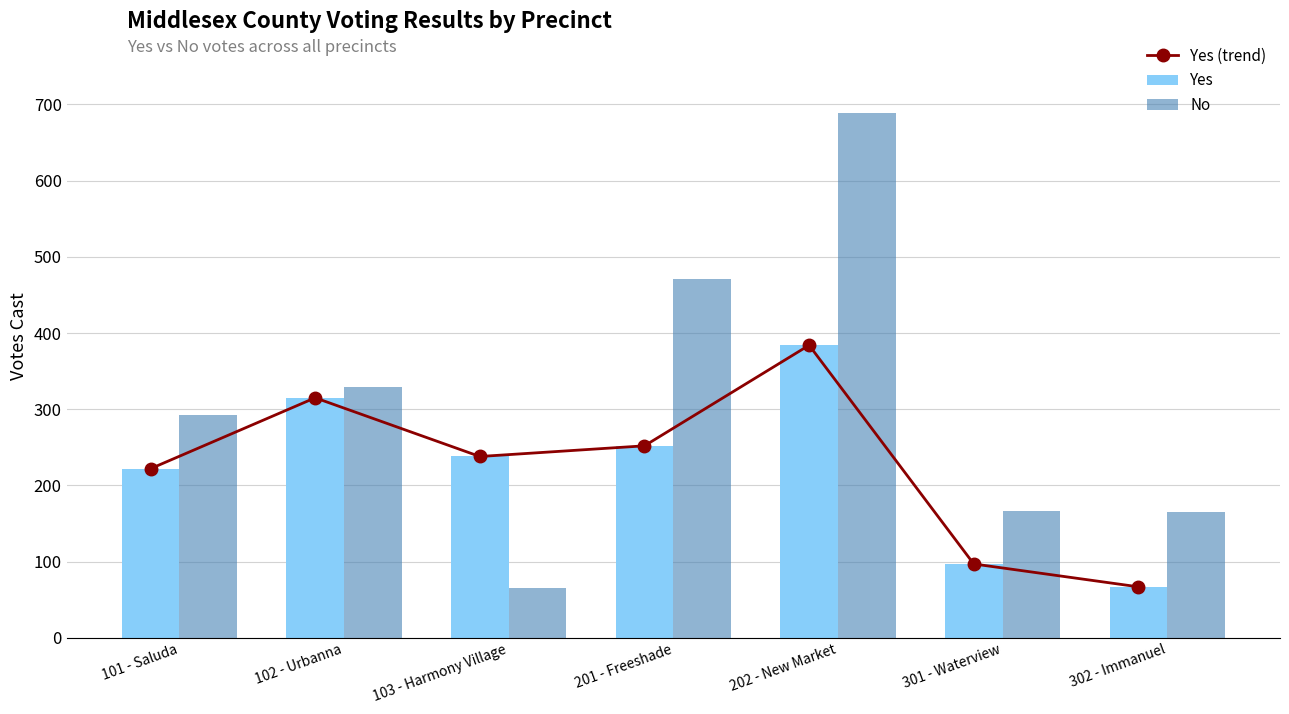

Reading left to right, list all the values displayed in this chart.

Yes (trend): 222	315	238	252	384	97	67
Yes: 222	315	238	252	384	97	67
No: 293	329	66	471	689	167	165